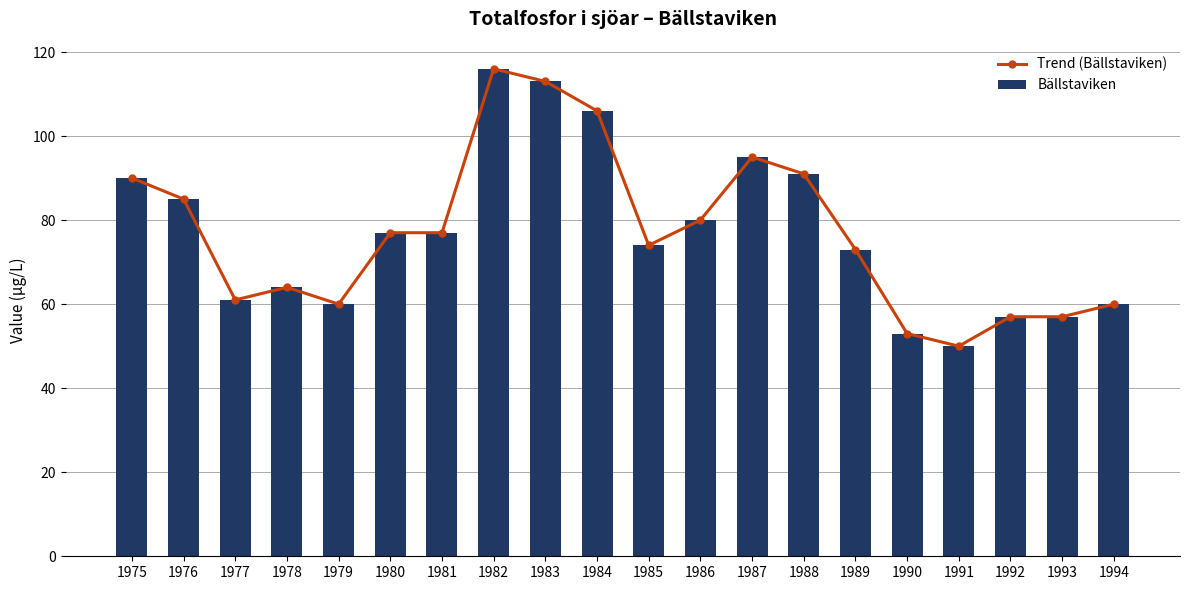

Which series has the largest total across all categories?

Trend (Bällstaviken)